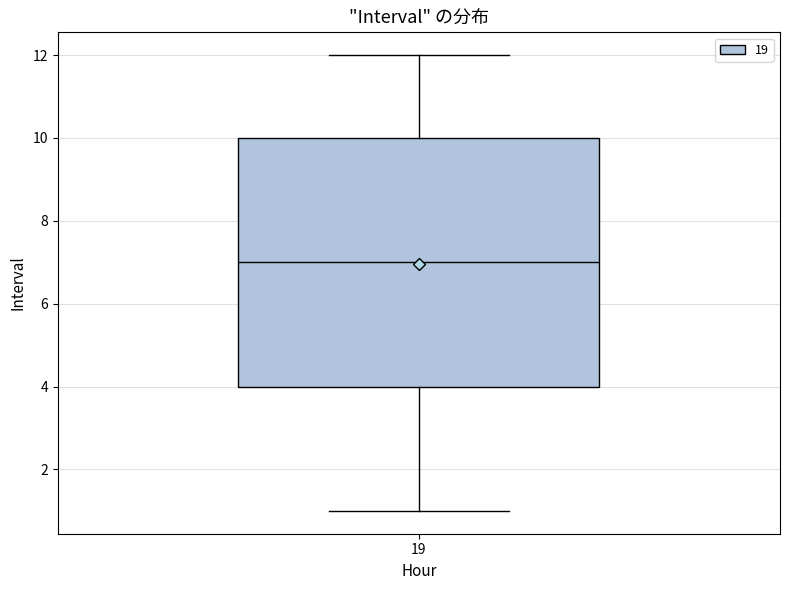

Where is the lower edge of the box at x = 19 on the y-axis? The values are not printed on the chart, so give them approximately, as read against the axis.

4